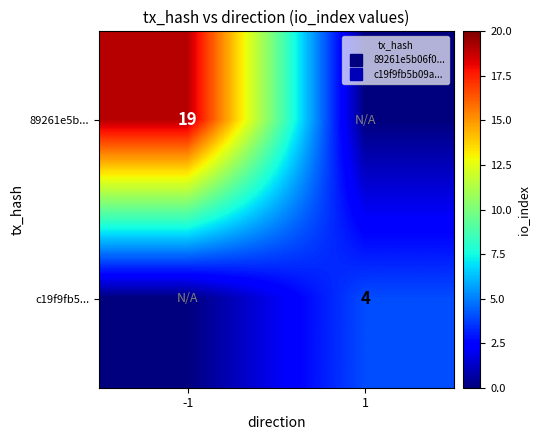

Is it true that c19f9fb5... equals 4 at 1?

True